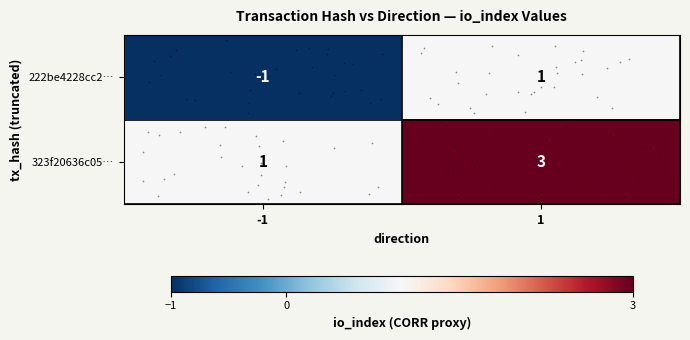

True or false: 323f20636c05… has a value of 4 at 1.

False